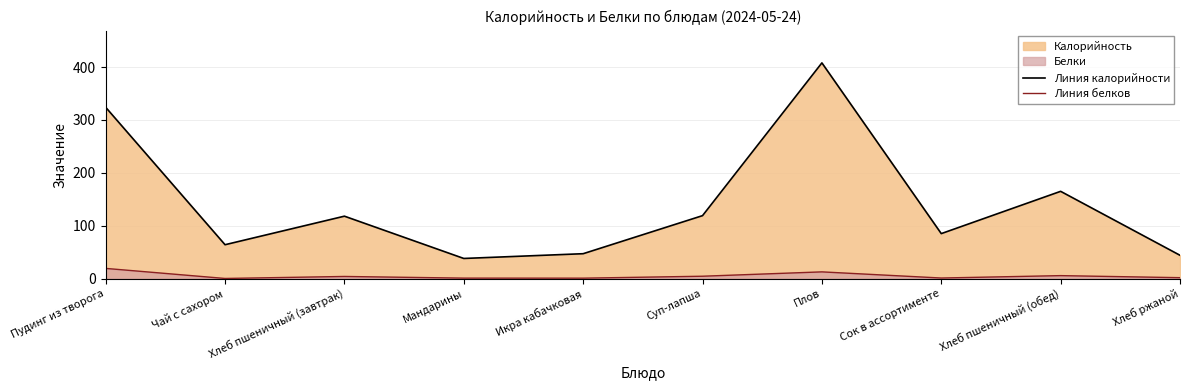

Where is Линия калорийности nearest to the value 223?

Хлеб пшеничный (обед)